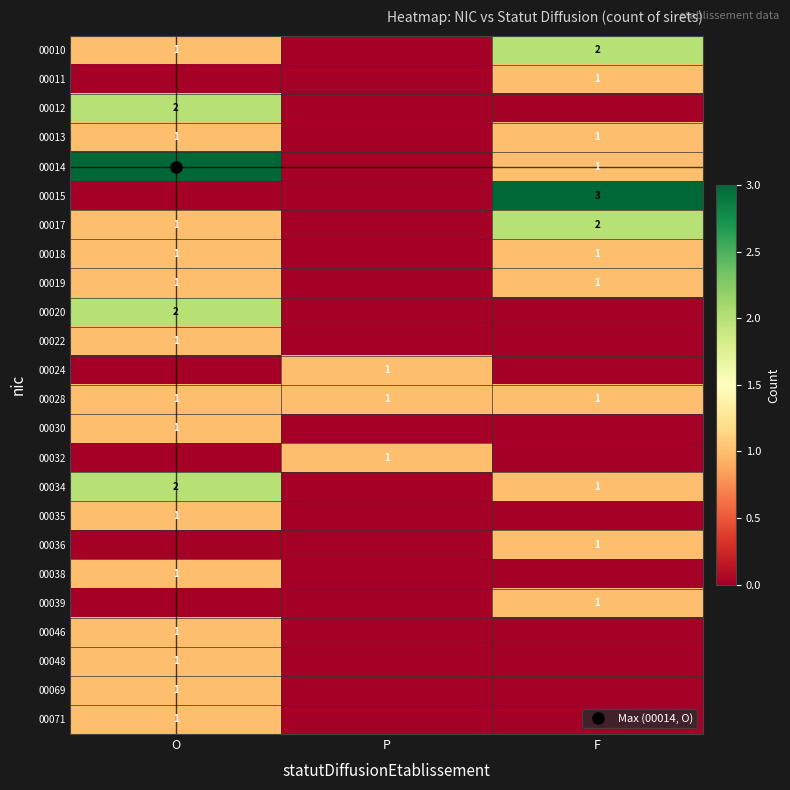

Which series has the largest total across all categories?

00014